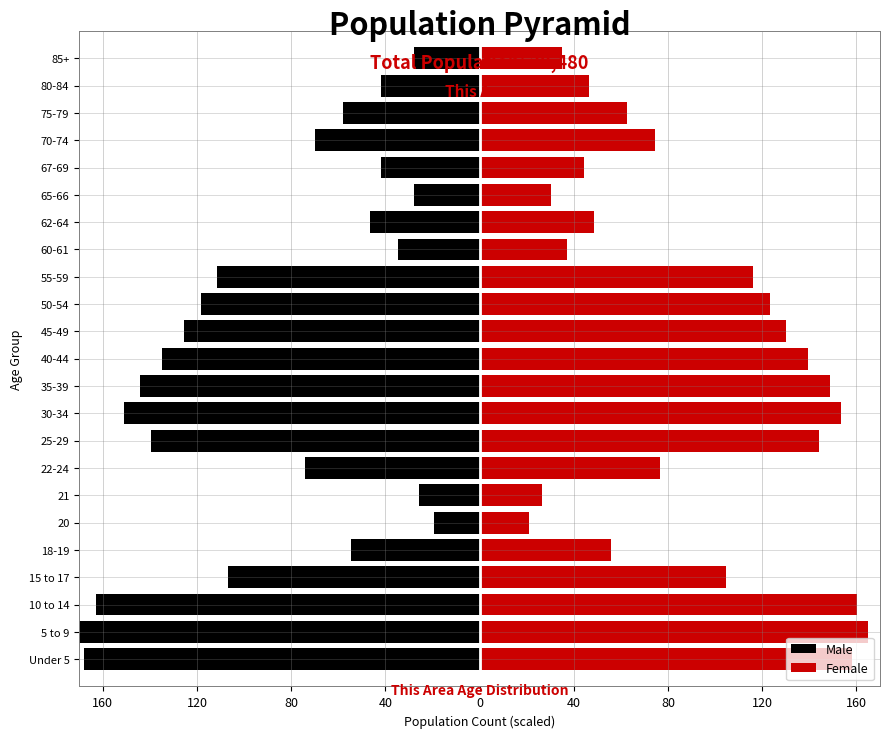

Which series has the largest total across all categories?

Female